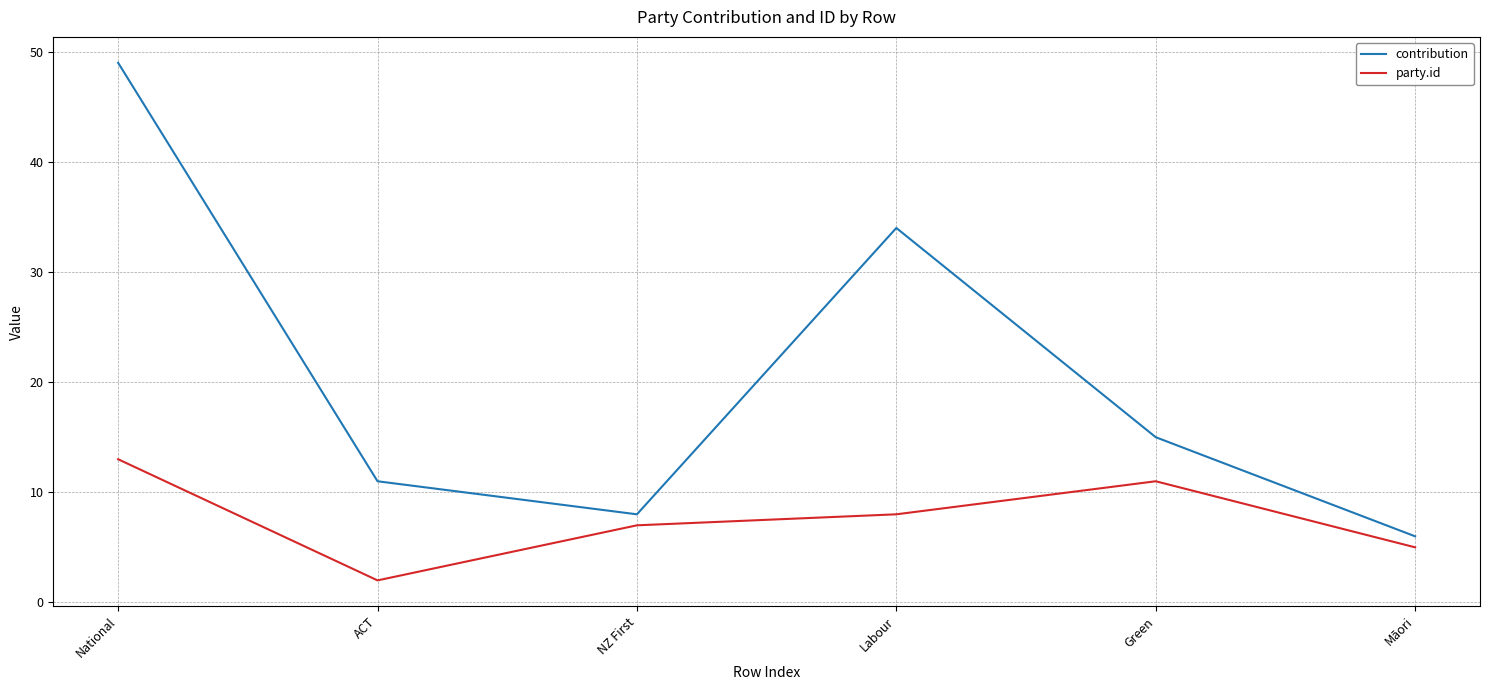

Reading left to right, list all the values displayed in this chart.

contribution: 49	11	8	34	15	6
party.id: 13	2	7	8	11	5